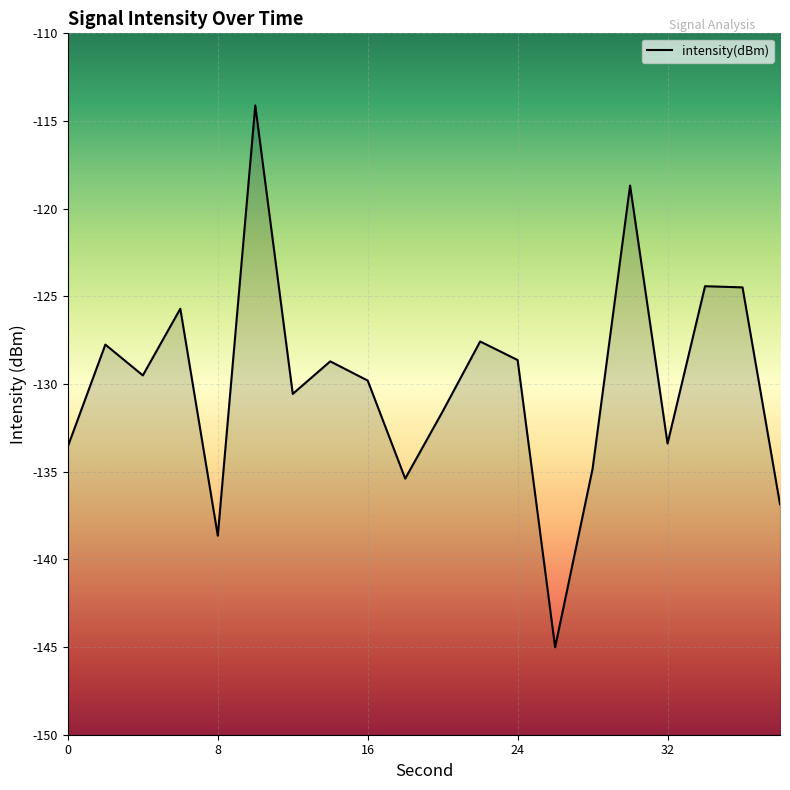

Reading left to right, list all the values displayed in this chart.

-133.6	-127.8	-129.5	-125.7	-138.7	-114.1	-130.6	-128.7	-129.8	-135.4	-131.6	-127.6	-128.6	-145.0	-134.8	-118.7	-133.4	-124.4	-124.5	-136.9